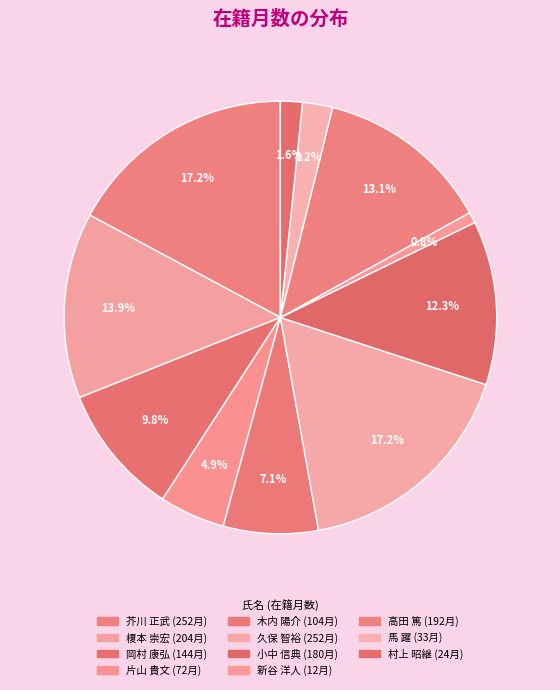

Which has a higher value, 芥川 正武 or 村上 昭継?

芥川 正武